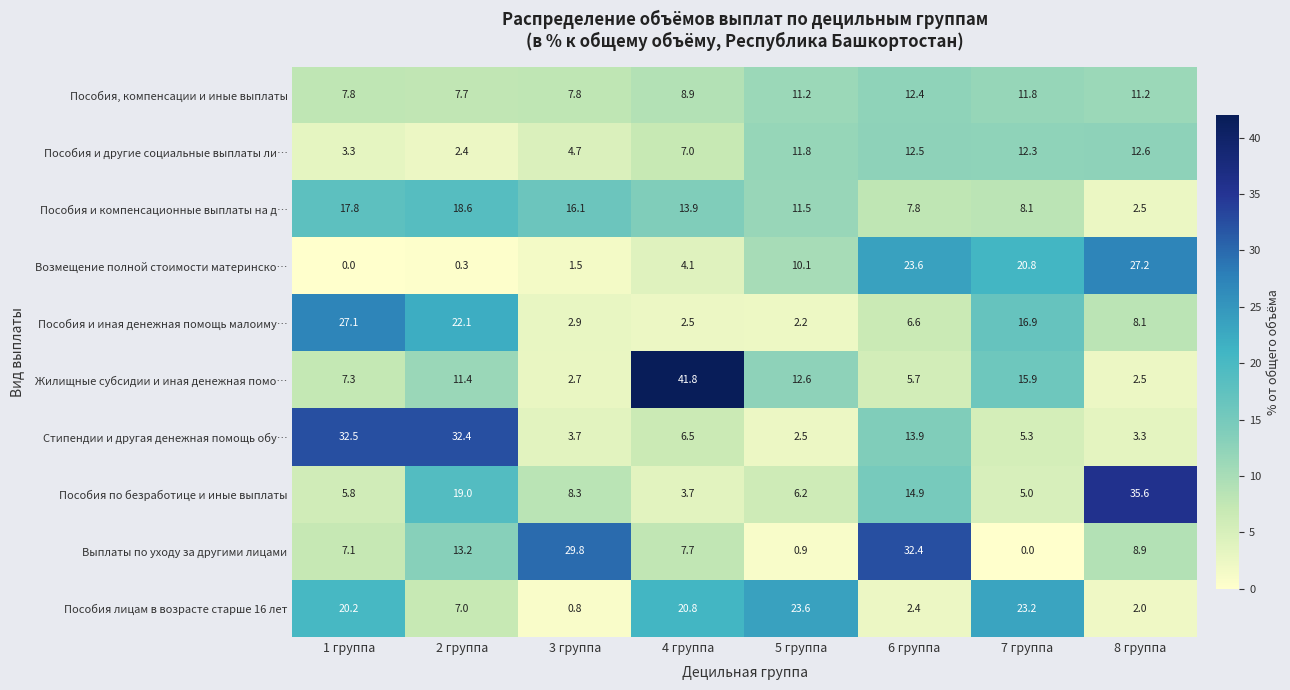

What is the sum of the Выплаты по уходу за другими лицами values at 3 группа and 6 группа?

62.2